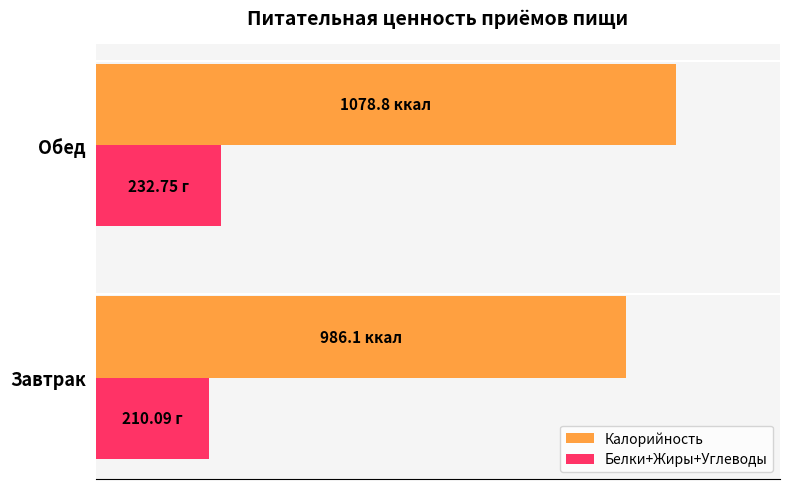

What is the average value of the Белки+Жиры+Углеводы series?

221.4